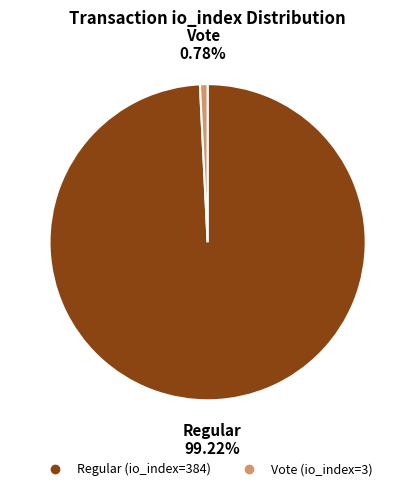

Combined, do Regular (io_index=384) and Vote (io_index=3) account for over 50%?

Yes